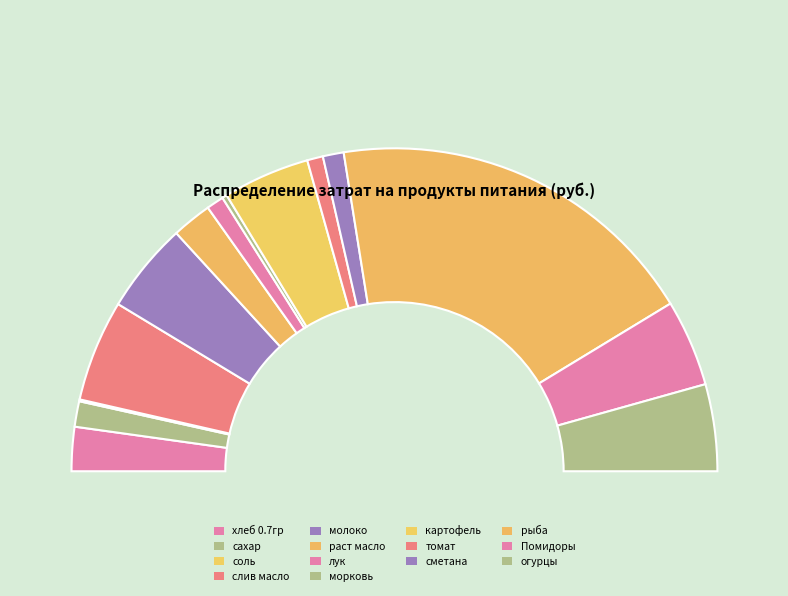

Is it true that рыба is 31% of the pie?

False